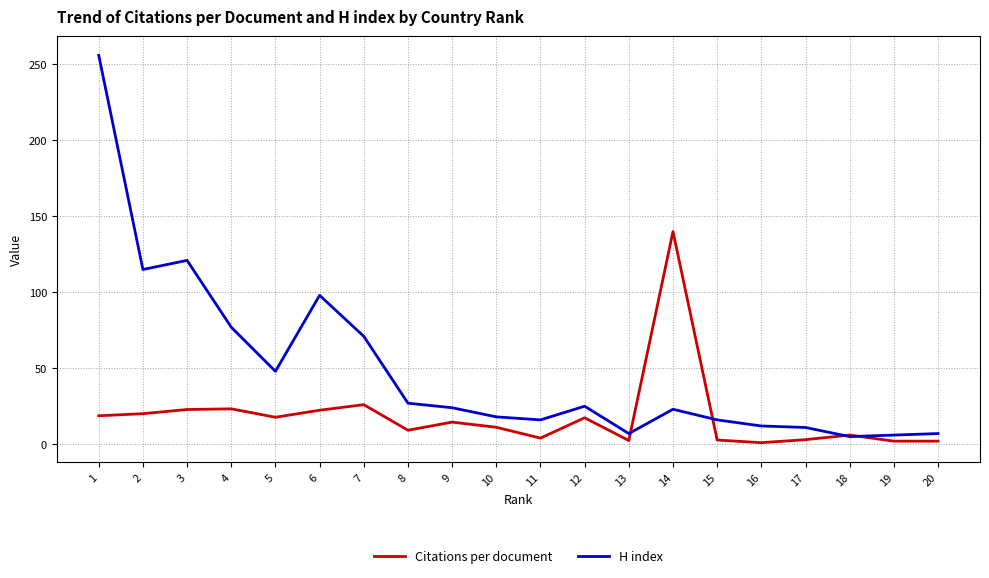

Between which two adjacent categories do Citations per document and H index first intersect?

13 and 14